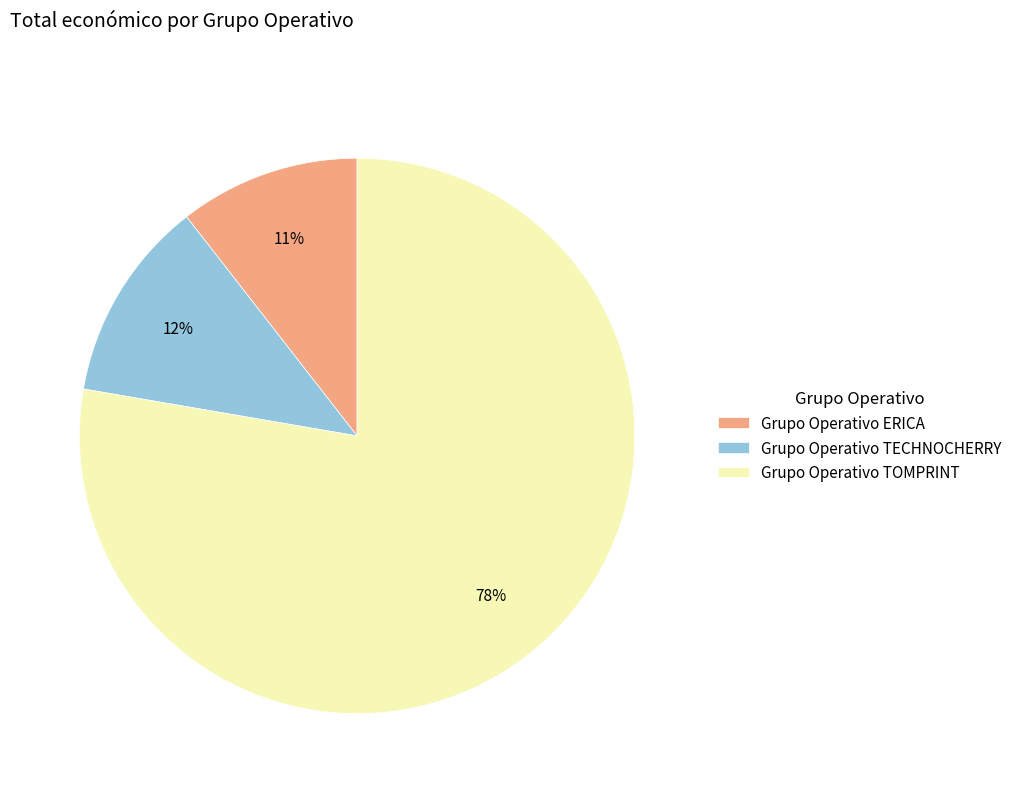

What percentage is the Grupo Operativo ERICA slice, to the nearest percent?

11%